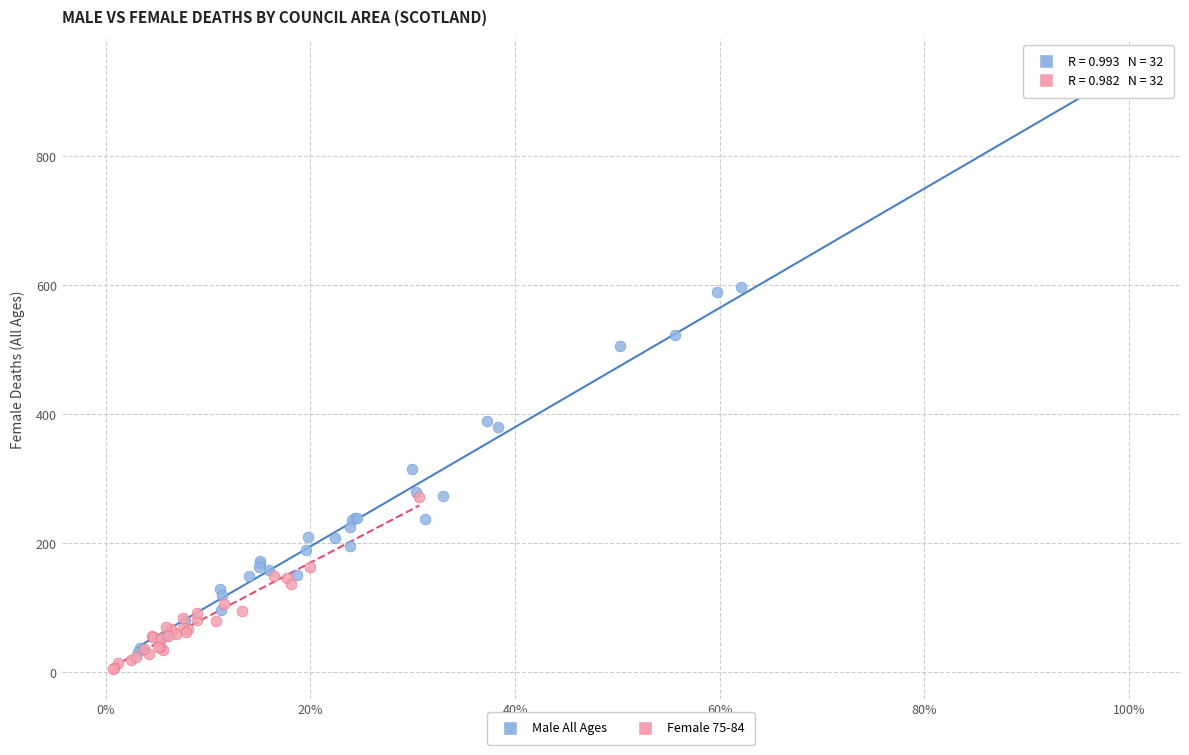

Which series has the widest spread of Y values?

Male All Ages